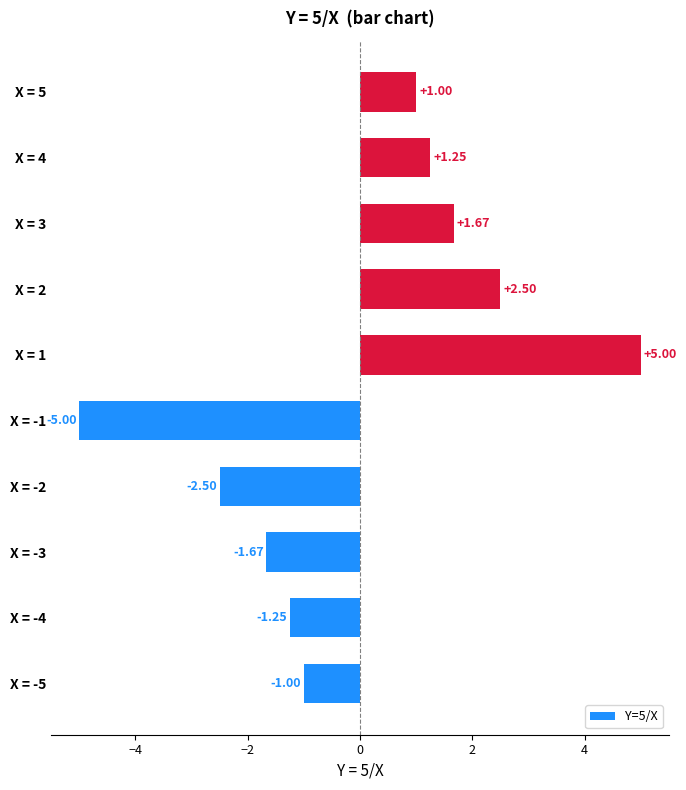

Which has a higher value, X = -4 or X = -2?

X = -4